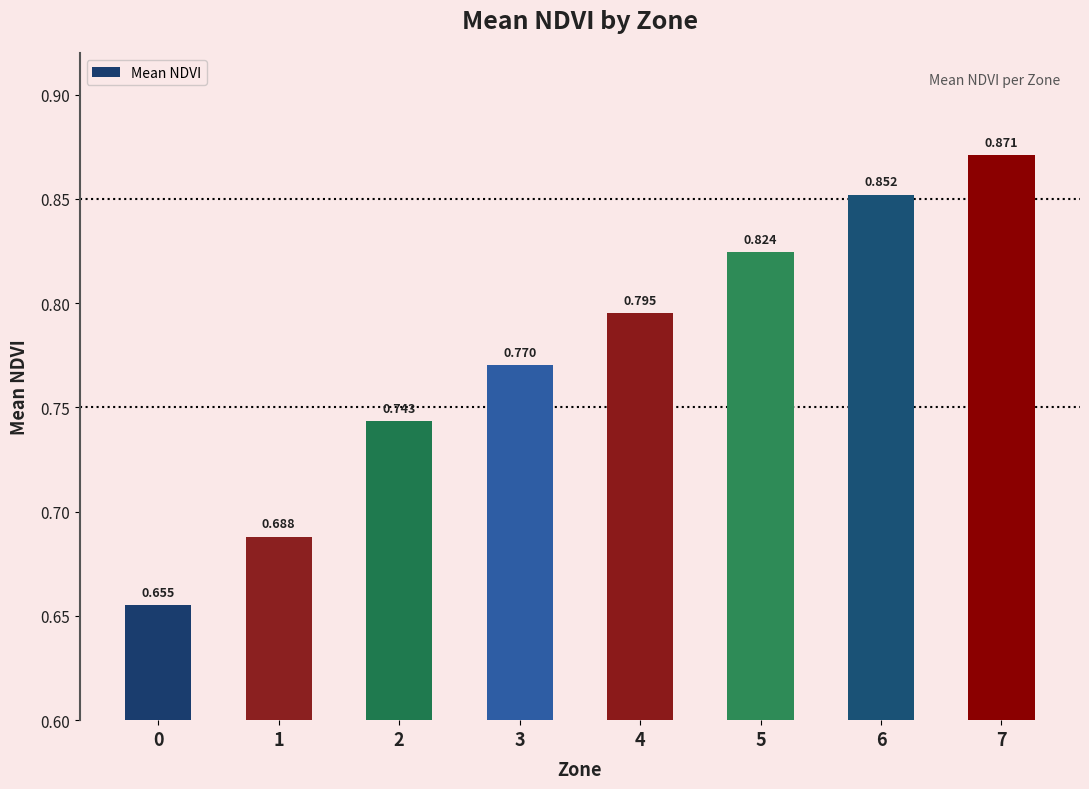

How many data points does each series have?

8